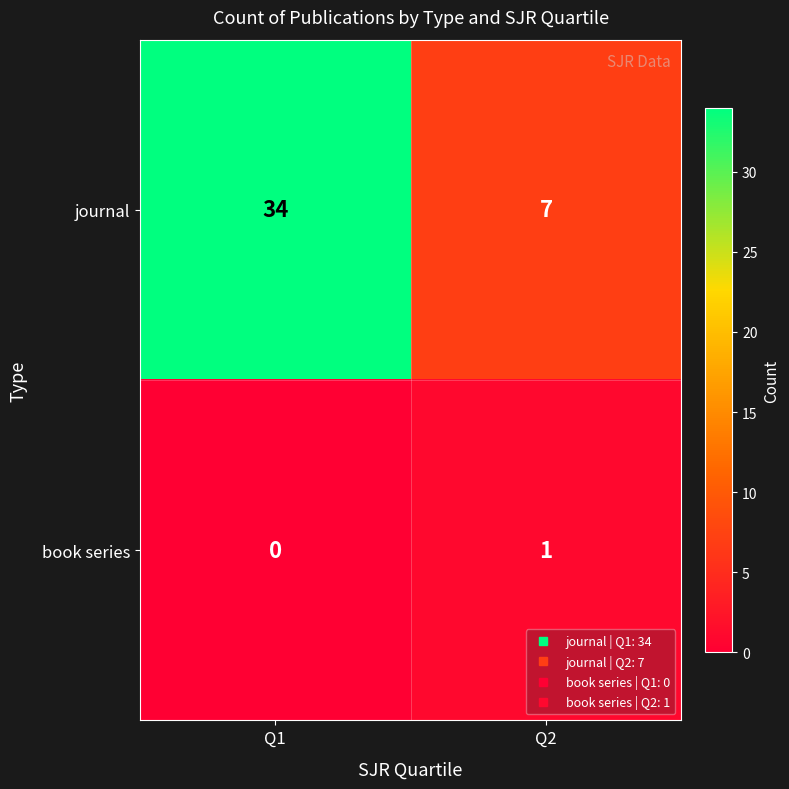

Which series changed the most between Q1 and Q2?

journal